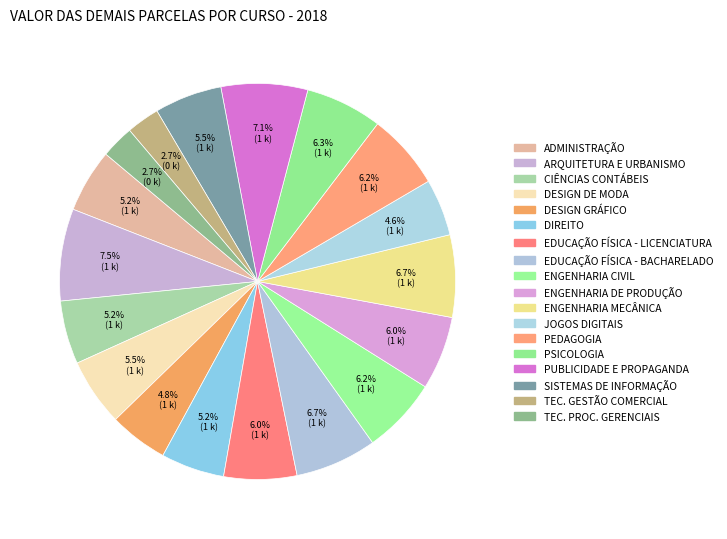

Count the number of slices in the pie.

18